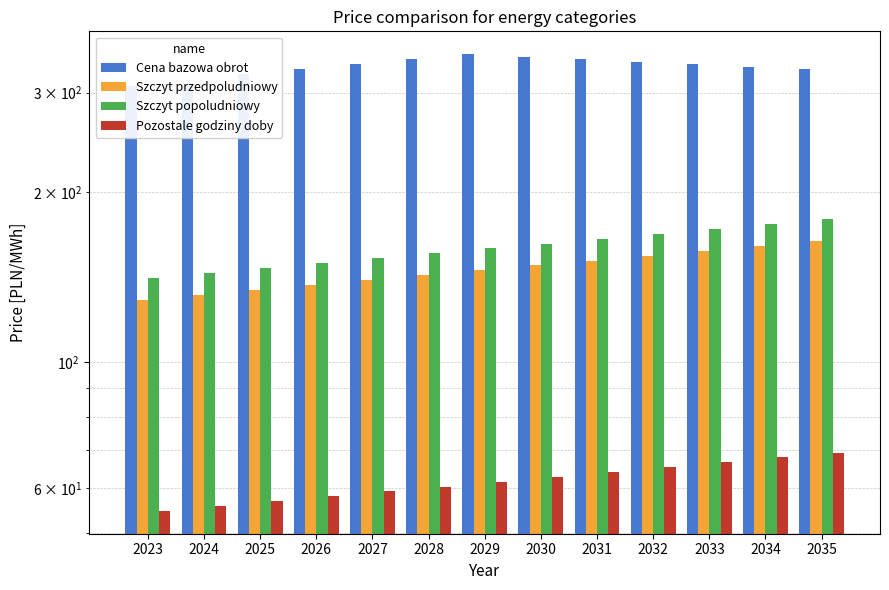

Rank the series at 2023 from lowest to highest value.

Pozostale godziny doby, Szczyt przedpoludniowy, Szczyt popoludniowy, Cena bazowa obrot